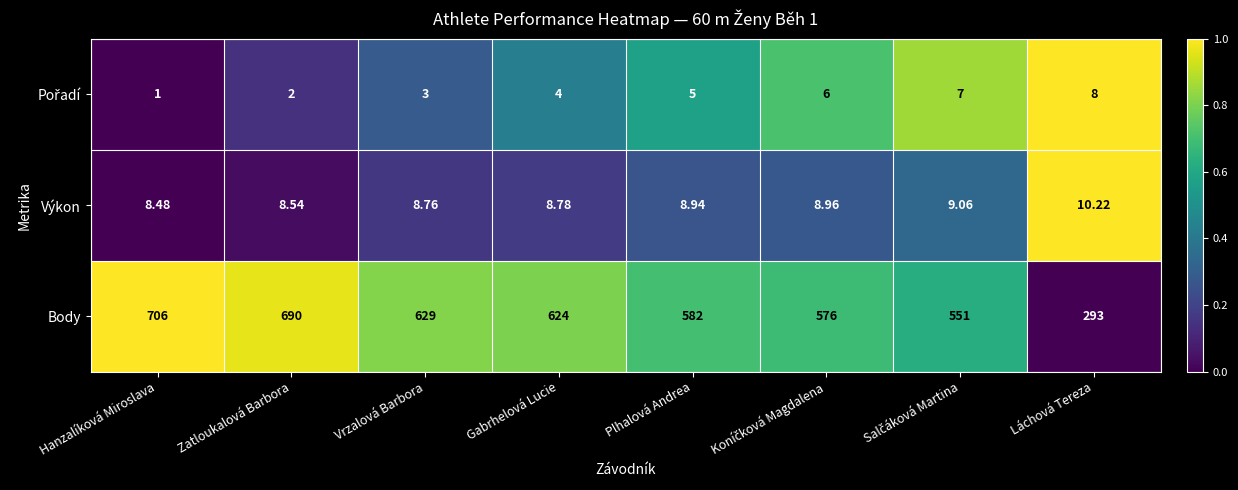

Which label corresponds to the largest value in the chart?

Hanzalíková Miroslava